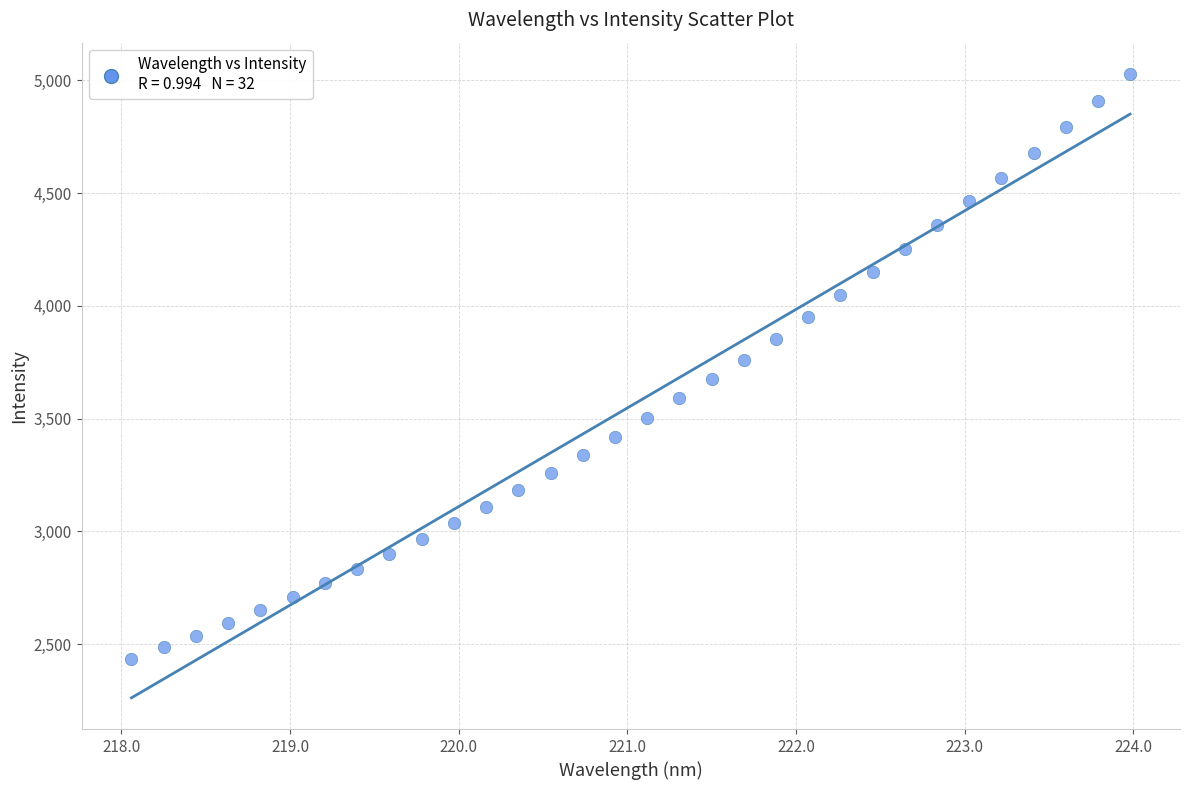

What is the range of X values (max minus min)?

5.9